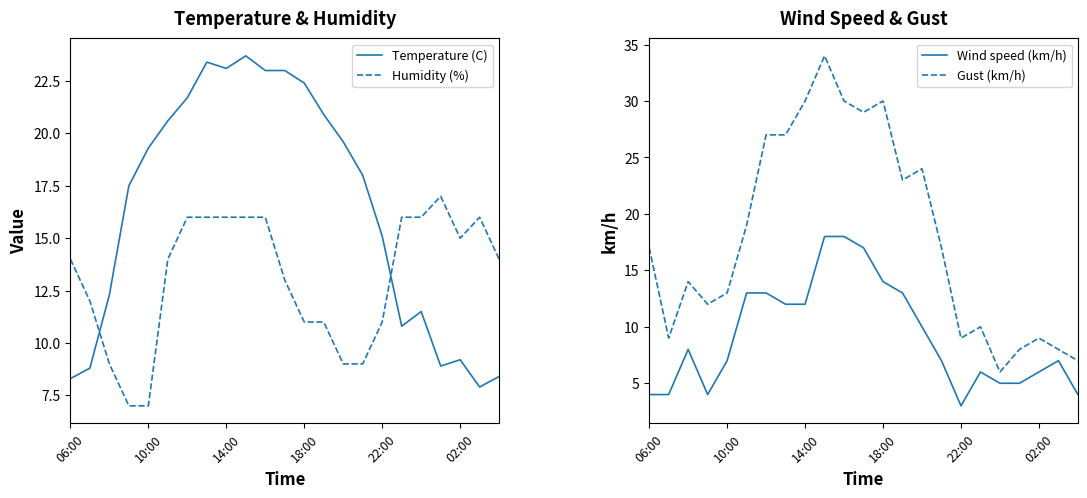

How many lines are shown in the chart?

4